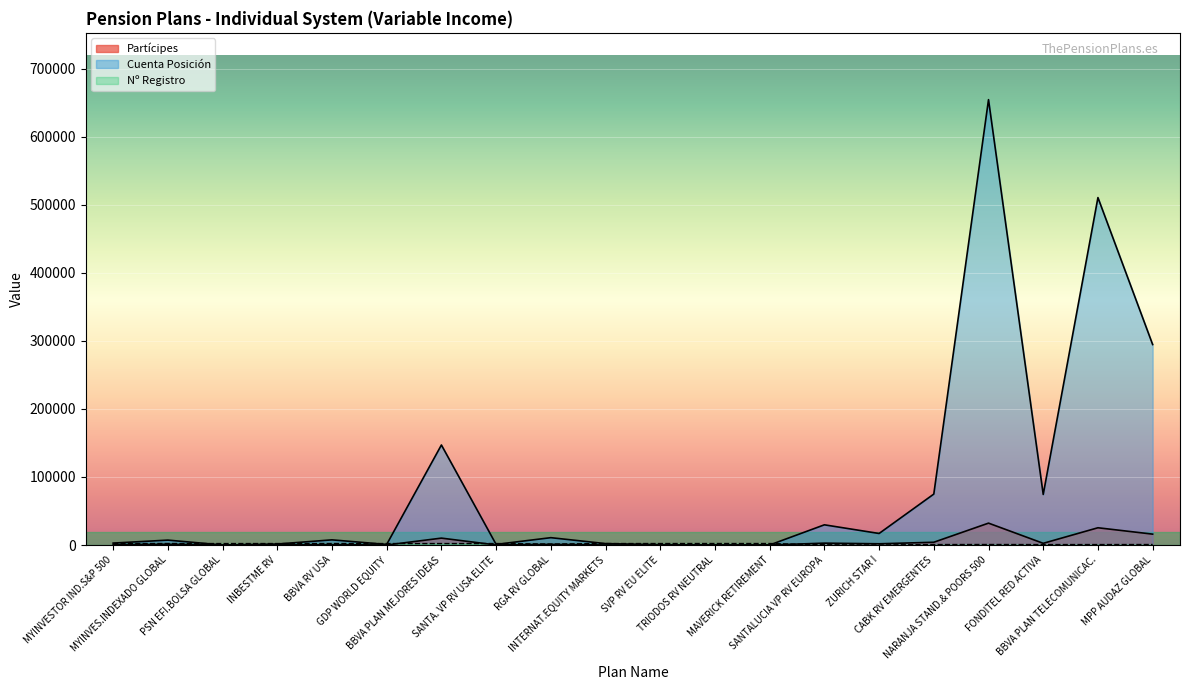

Reading left to right, transcribe all the data shown in this chart.

Partícipes: MYINVESTOR IND.S&P 500=488	MYINVES.INDEXADO GLOBAL=1090	PSN EFI.BOLSA GLOBAL=3	INBESTME RV=163	BBVA RV USA=532	GDP WORLD EQUITY=11	BBVA PLAN MEJORES IDEAS=10117	SANTA. VP RV USA ELITE=78	RGA RV GLOBAL=915	INTERNAT.EQUITY MARKETS=48	SVP RV EU ELITE=15	TRIODOS RV NEUTRAL=3	MAVERICK RETIREMENT=3	SANTALUCIA VP RV EUROPA=2733	ZURICH STAR I=1781	CABK RV EMERGENTES=4056	NARANJA STAND.& POORS 500=32142	FONDITEL RED ACTIVA=2488	BBVA PLAN TELECOMUNICAC.=25342	MPP AUDAZ GLOBAL=15976
Cuenta Posición: MYINVESTOR IND.S&P 500=2822	MYINVES.INDEXADO GLOBAL=7183	PSN EFI.BOLSA GLOBAL=54	INBESTME RV=1448	BBVA RV USA=7561	GDP WORLD EQUITY=842	BBVA PLAN MEJORES IDEAS=146947	SANTA. VP RV USA ELITE=897	RGA RV GLOBAL=10782	INTERNAT.EQUITY MARKETS=2064	SVP RV EU ELITE=477	TRIODOS RV NEUTRAL=0	MAVERICK RETIREMENT=35	SANTALUCIA VP RV EUROPA=29673	ZURICH STAR I=16927	CABK RV EMERGENTES=74849	NARANJA STAND.& POORS 500=654376	FONDITEL RED ACTIVA=74273	BBVA PLAN TELECOMUNICAC.=510483	MPP AUDAZ GLOBAL=294565
Nº registro: MYINVESTOR IND.S&P 500=2159	MYINVES.INDEXADO GLOBAL=2160	PSN EFI.BOLSA GLOBAL=2111	INBESTME RV=2131	BBVA RV USA=2137	GDP WORLD EQUITY=2135	BBVA PLAN MEJORES IDEAS=2136	SANTA. VP RV USA ELITE=2144	RGA RV GLOBAL=1483	INTERNAT.EQUITY MARKETS=2117	SVP RV EU ELITE=2147	TRIODOS RV NEUTRAL=2162	MAVERICK RETIREMENT=2158	SANTALUCIA VP RV EUROPA=358	ZURICH STAR I=76	CABK RV EMERGENTES=662	NARANJA STAND.& POORS 500=749	FONDITEL RED ACTIVA=640	BBVA PLAN TELECOMUNICAC.=665	MPP AUDAZ GLOBAL=722